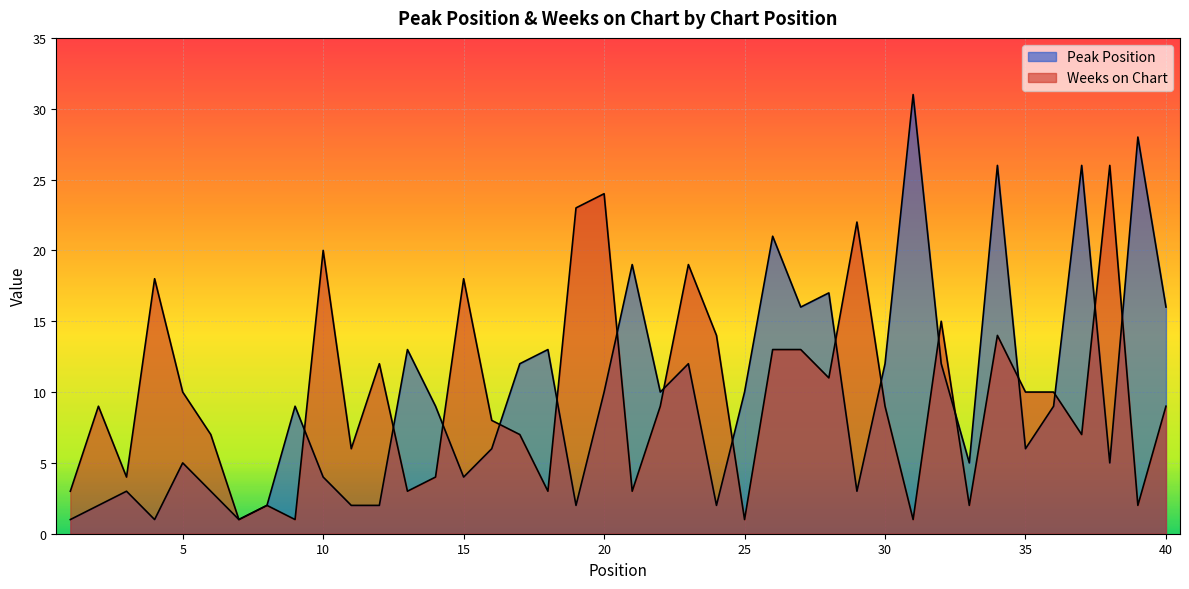

Is it true that Peak Position equals 16 at 40?

True